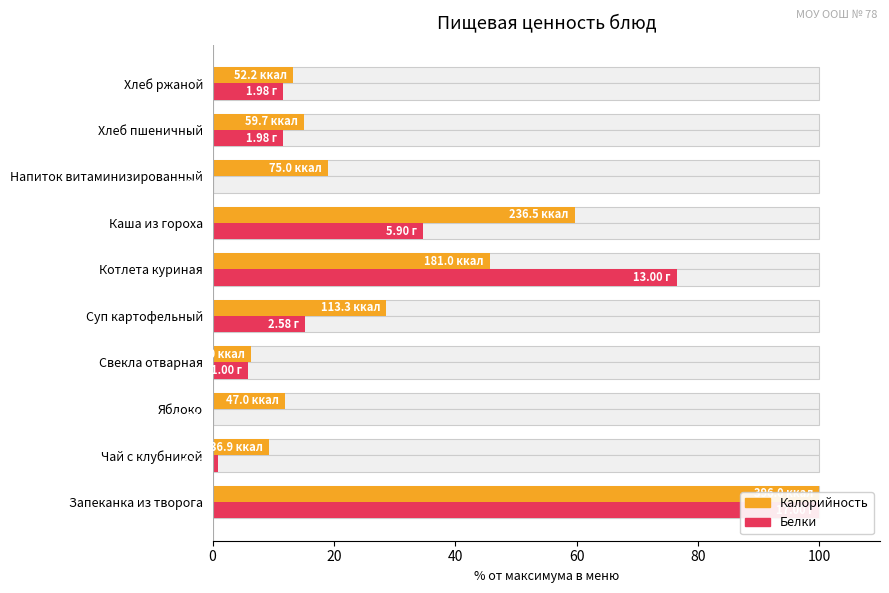

What is the difference between the second highest and minimum values in the Белки series?

76.5